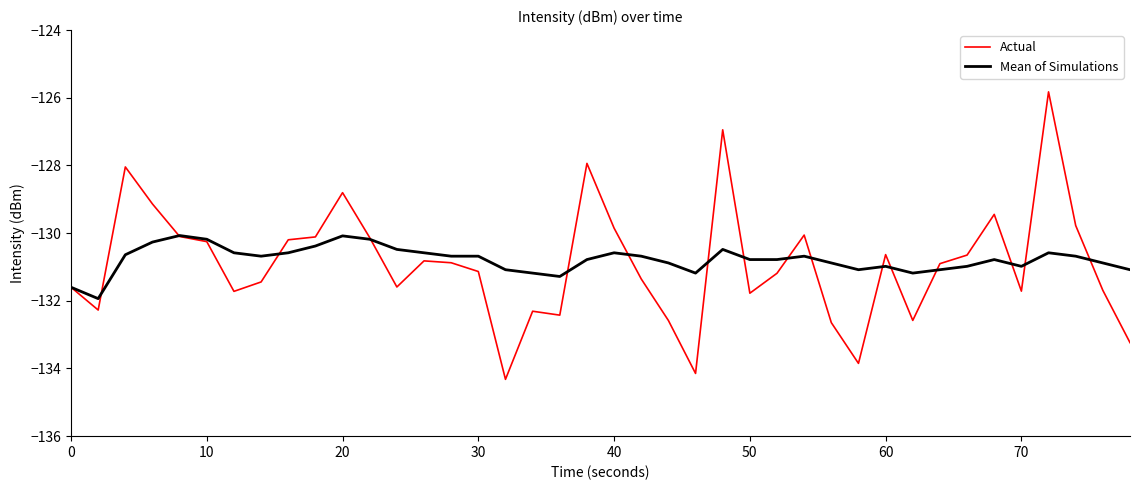

List the series in order of their peak value, lowest first.

Mean of Simulations, Actual